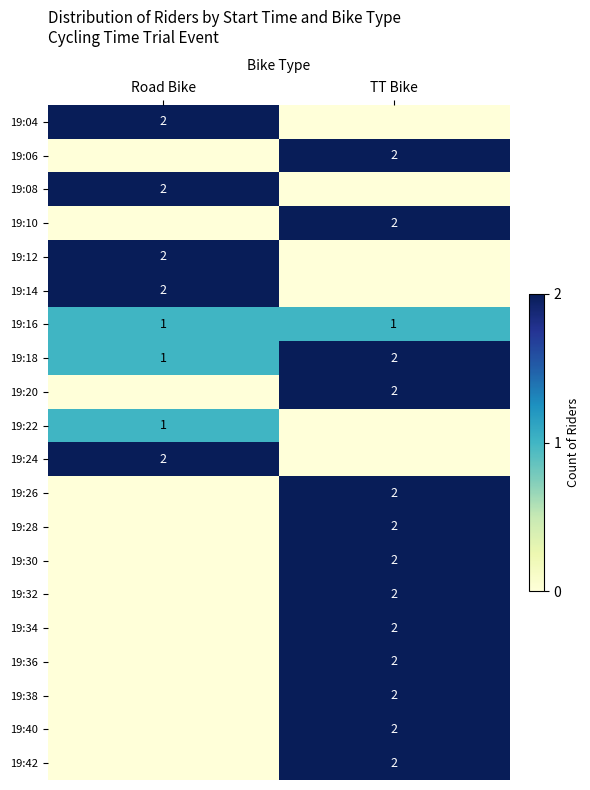

Is the value of 19:16 at TT Bike greater than the value of 19:36 at TT Bike?

No